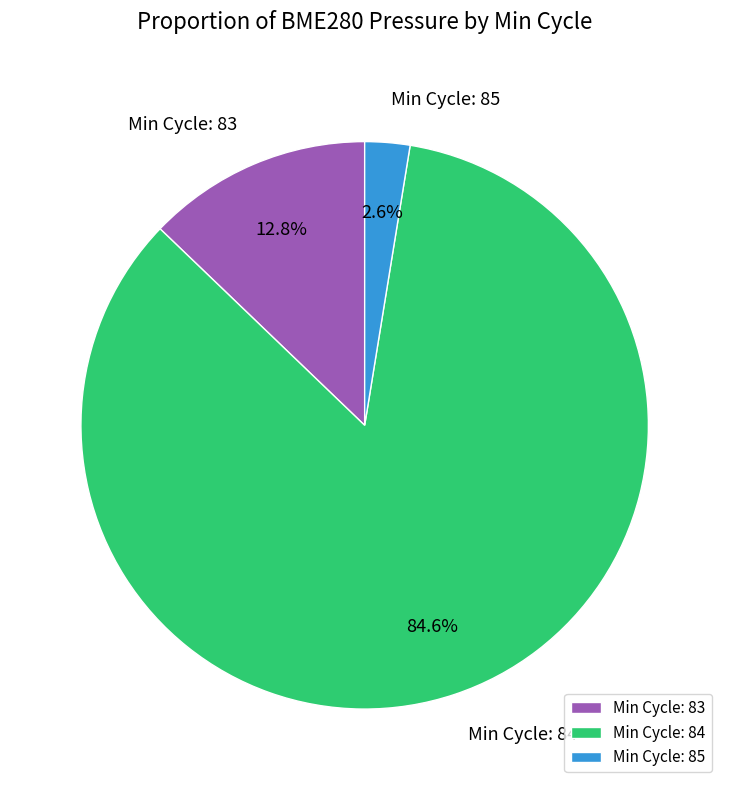

To the nearest percent, what is the average slice percentage?

33%